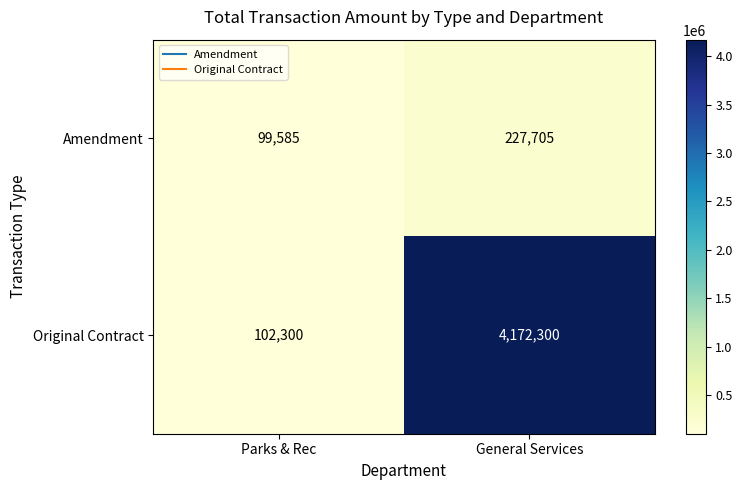

At how many categories does at least one series exceed 306397?

1